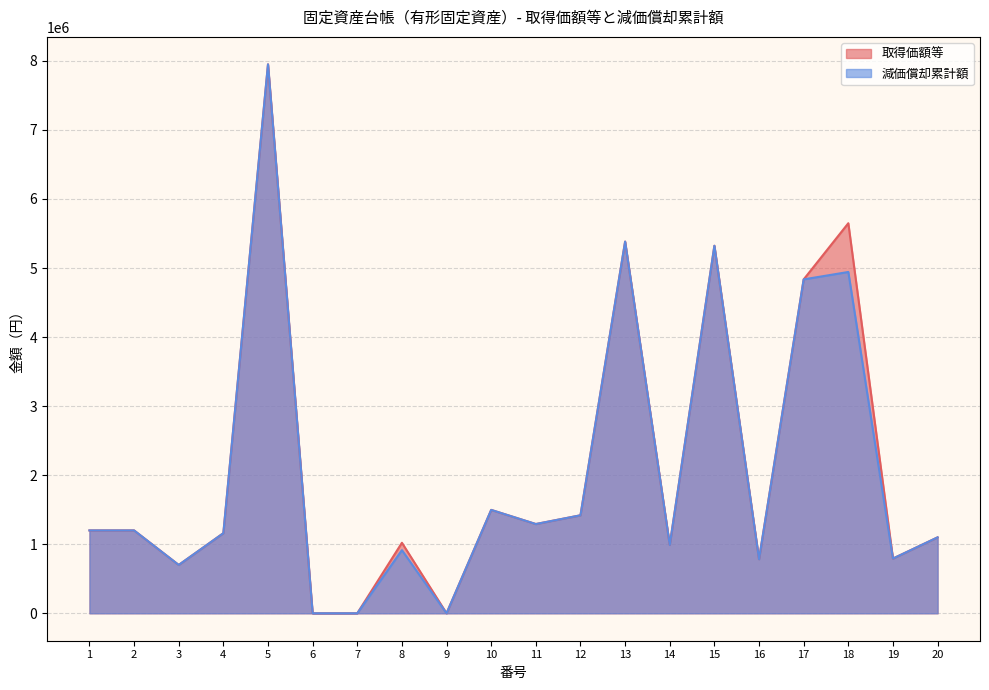

Does the chart have visible grid lines?

Yes